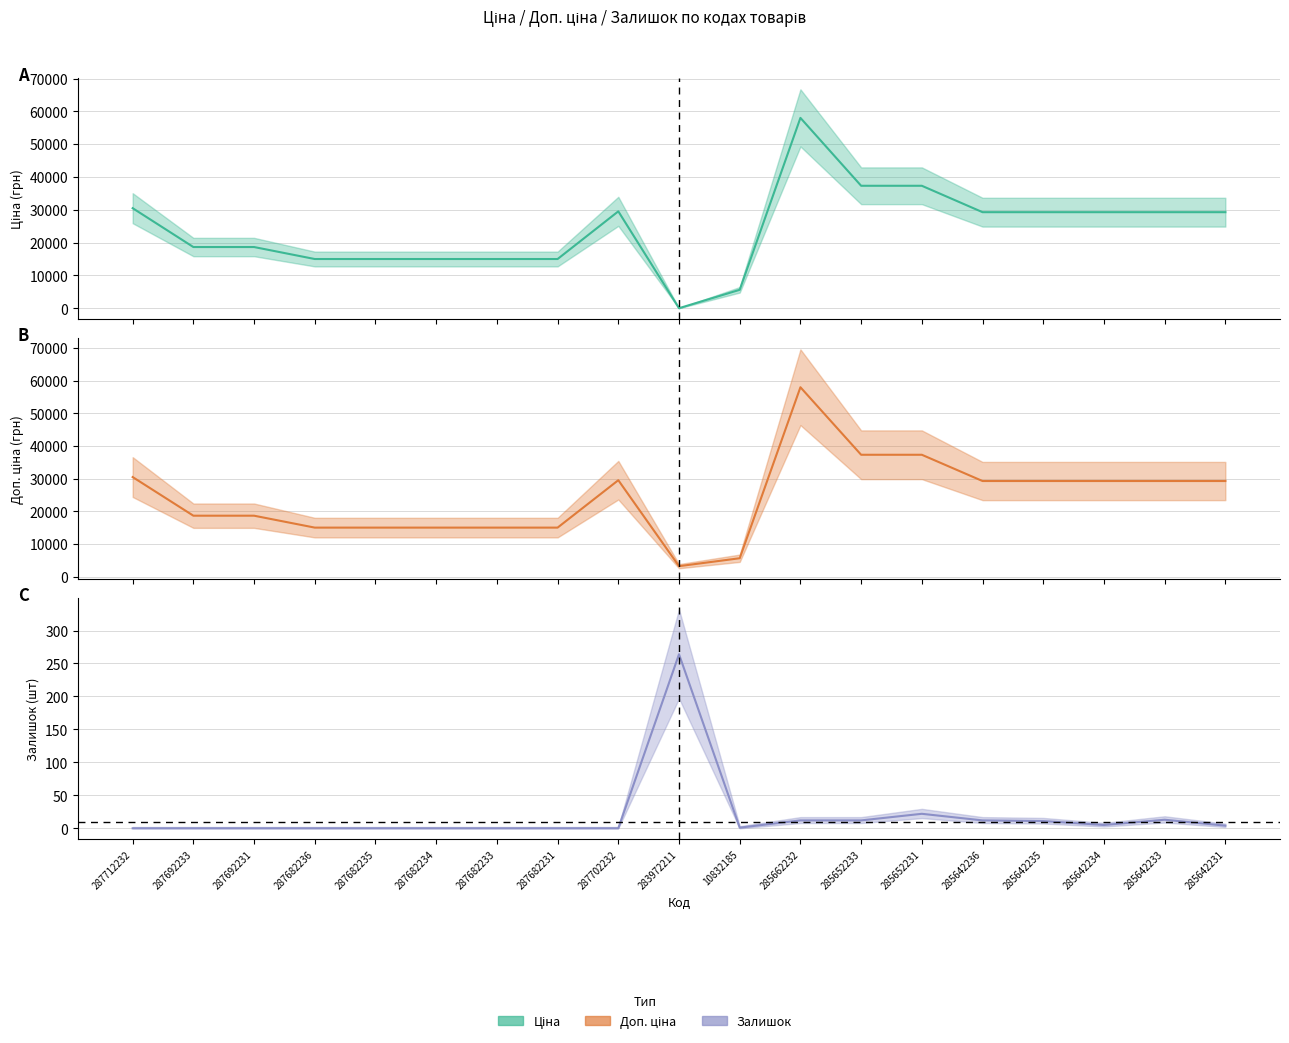

What value does the Доп. ціна series have at 285642235?

29294.9